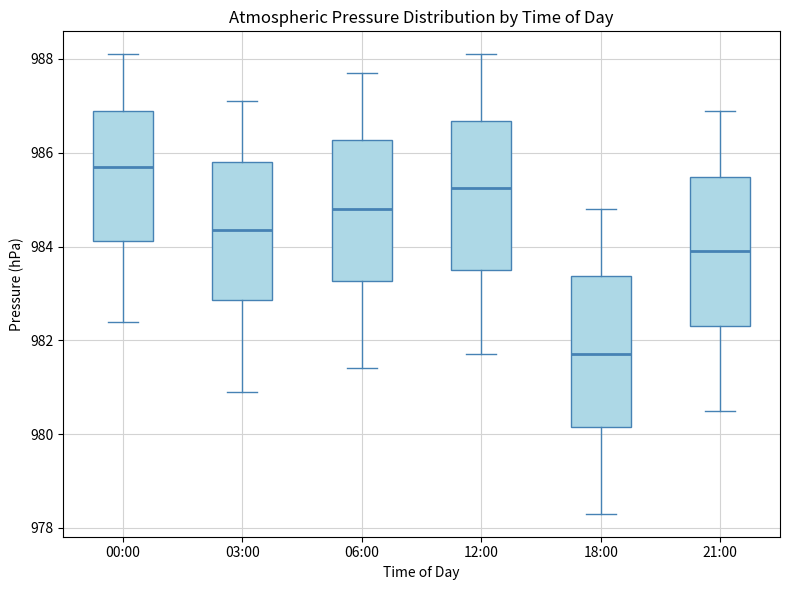

Reading left to right, transcribe this box plot: for each box, give where its median line is, the range the box spans, and where its two whiskers end, as read against the y-axis. The values are not printed on the chart, so give them approximately, as read against the axis.

00:00: median 985.8, box 984.2 to 987.0, whiskers 982.4 to 988.2
03:00: median 984.4, box 982.8 to 985.8, whiskers 981.0 to 987.2
06:00: median 984.8, box 983.2 to 986.2, whiskers 981.4 to 987.8
12:00: median 985.2, box 983.6 to 986.6, whiskers 981.8 to 988.2
18:00: median 981.8, box 980.2 to 983.4, whiskers 978.4 to 984.8
21:00: median 984.0, box 982.4 to 985.4, whiskers 980.6 to 987.0